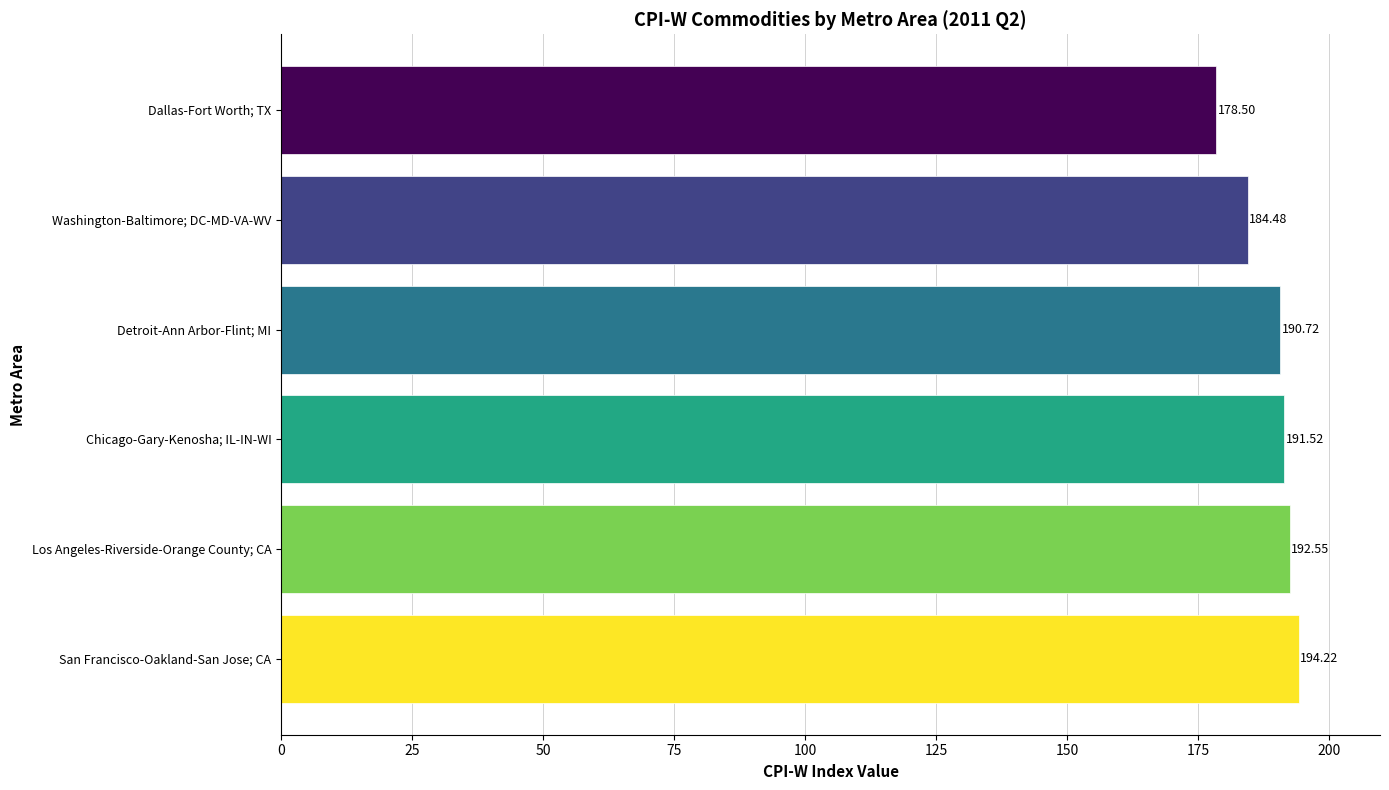

Where is the data nearest to the value 186?

Washington-Baltimore; DC-MD-VA-WV